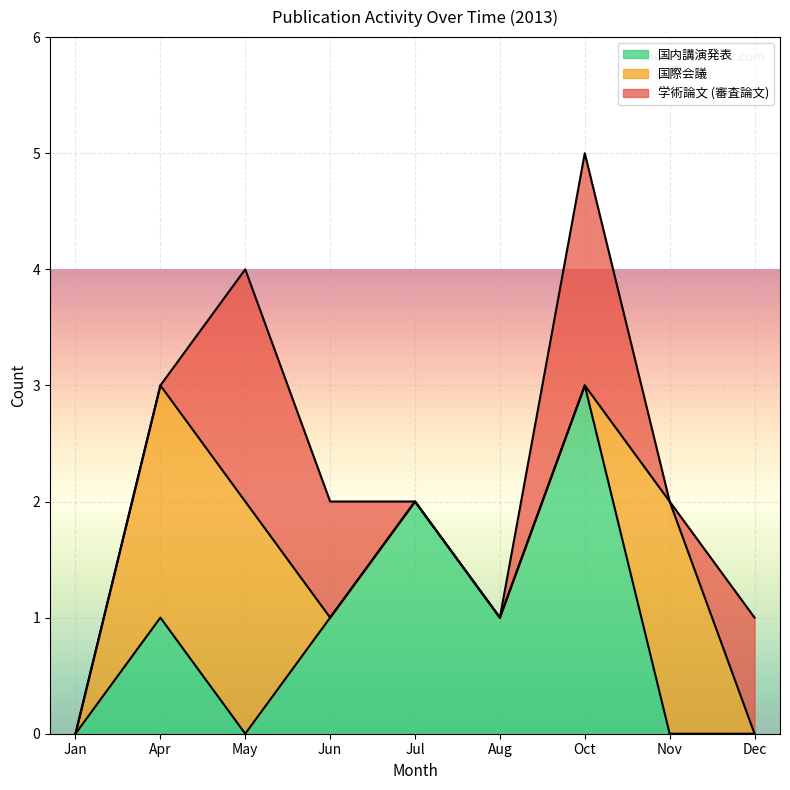

What is the value of the 学術論文 (審査論文) point at the 3rd from the left?

4